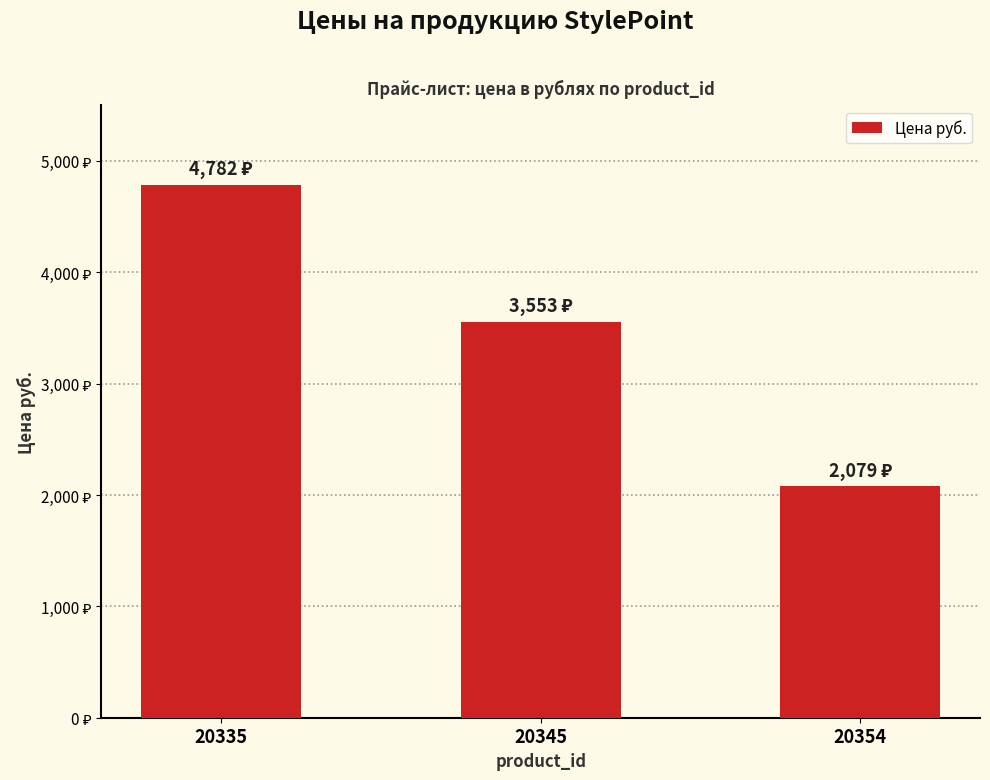

What is the difference between the maximum and second lowest values?

1229.4